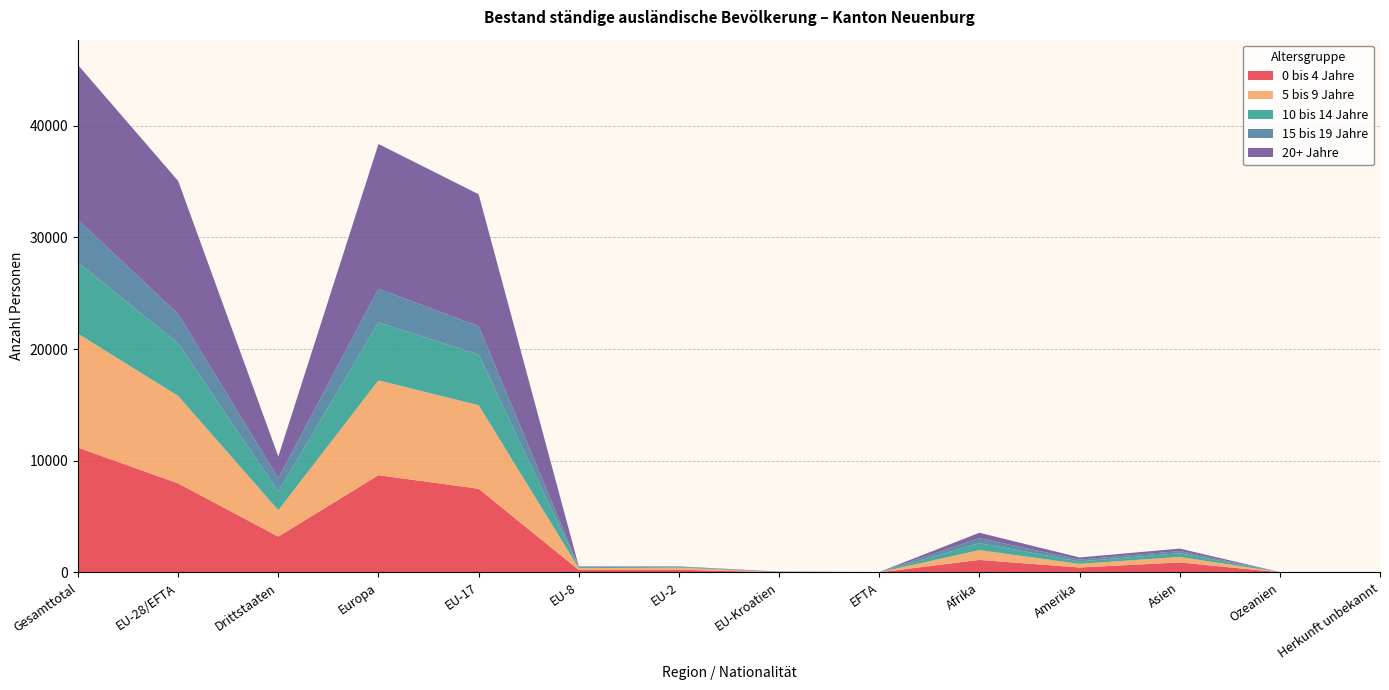

Reading left to right, transcribe all the data shown in this chart.

0 bis 4 Jahre: Gesamttotal=11173	EU-28/EFTA=7968	Drittstaaten=3205	Europa=8707	EU-17=7490	EU-8=222	EU-2=243	EU-Kroatien=6	EFTA=7	Afrika=1117	Amerika=440	Asien=889	Ozeanien=12	Herkunft unbekannt=8
5 bis 9 Jahre: Gesamttotal=10203	EU-28/EFTA=7835	Drittstaaten=2368	Europa=8492	EU-17=7485	EU-8=158	EU-2=181	EU-Kroatien=9	EFTA=2	Afrika=877	Amerika=325	Asien=498	Ozeanien=7	Herkunft unbekannt=4
10 bis 14 Jahre: Gesamttotal=6371	EU-28/EFTA=4707	Drittstaaten=1664	Europa=5187	EU-17=4543	EU-8=90	EU-2=64	EU-Kroatien=6	EFTA=4	Afrika=623	Amerika=220	Asien=333	Ozeanien=6	Herkunft unbekannt=2
15 bis 19 Jahre: Gesamttotal=3829	EU-28/EFTA=2628	Drittstaaten=1201	Europa=3029	EU-17=2535	EU-8=40	EU-2=35	EU-Kroatien=12	EFTA=6	Afrika=445	Amerika=158	Asien=191	Ozeanien=2	Herkunft unbekannt=4
20+ Jahre: Gesamttotal=13865	EU-28/EFTA=11921	Drittstaaten=1944	Europa=12955	EU-17=11815	EU-8=35	EU-2=19	EU-Kroatien=37	EFTA=15	Afrika=490	Amerika=195	Asien=220	Ozeanien=2	Herkunft unbekannt=3